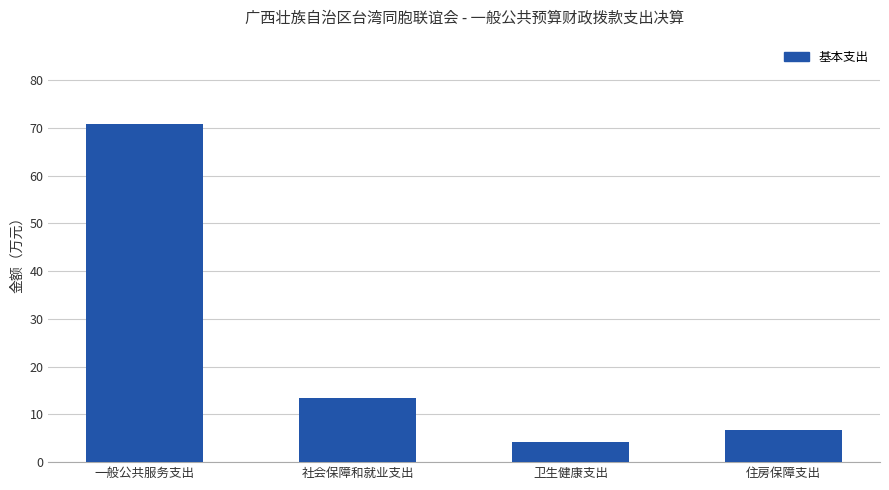

Reading left to right, list all the values displayed in this chart.

一般公共服务支出=70.8	社会保障和就业支出=13.5	卫生健康支出=4.2	住房保障支出=6.8